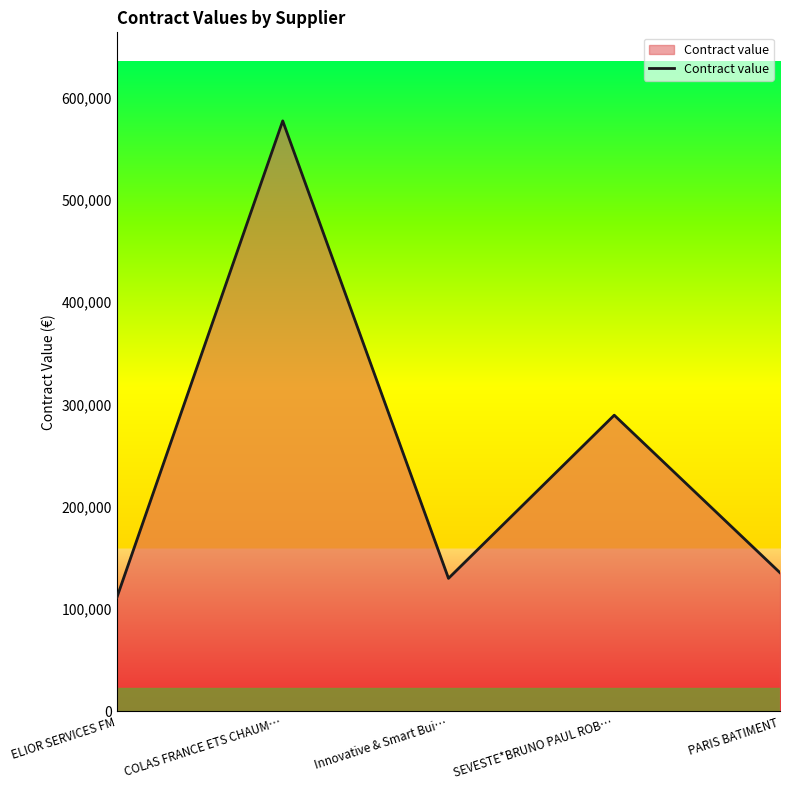

Rank the categories by value from highest to lowest.

COLAS FRANCE ETS CHAUM…, SEVESTE*BRUNO PAUL ROB…, PARIS BATIMENT, Innovative & Smart Bui…, ELIOR SERVICES FM